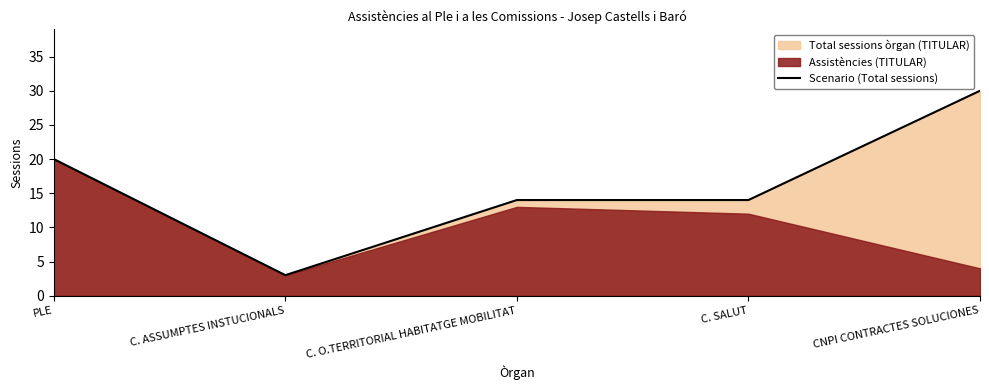

Where does the data first go above 14?

PLE